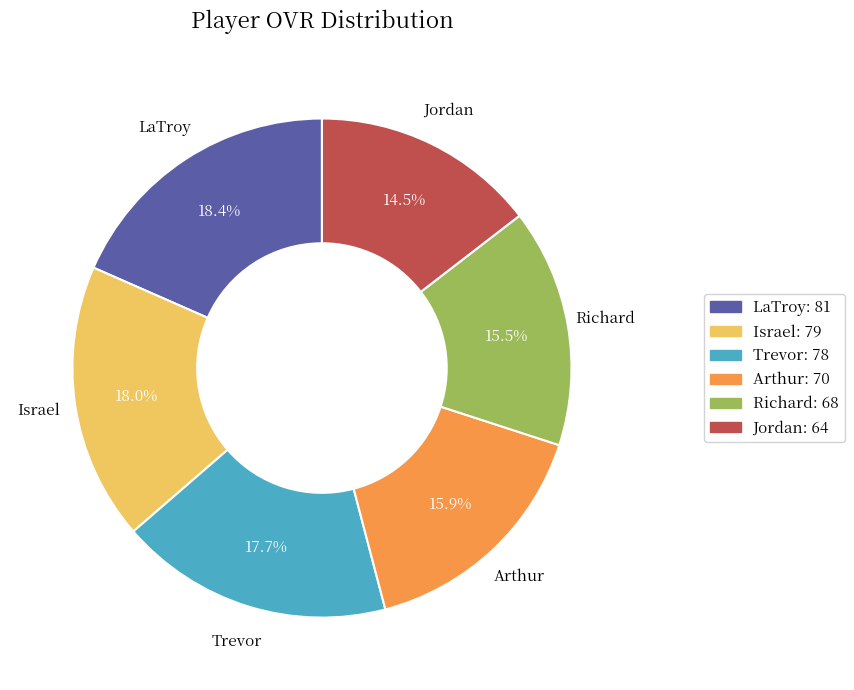

Which slice is the smallest?

Jordan